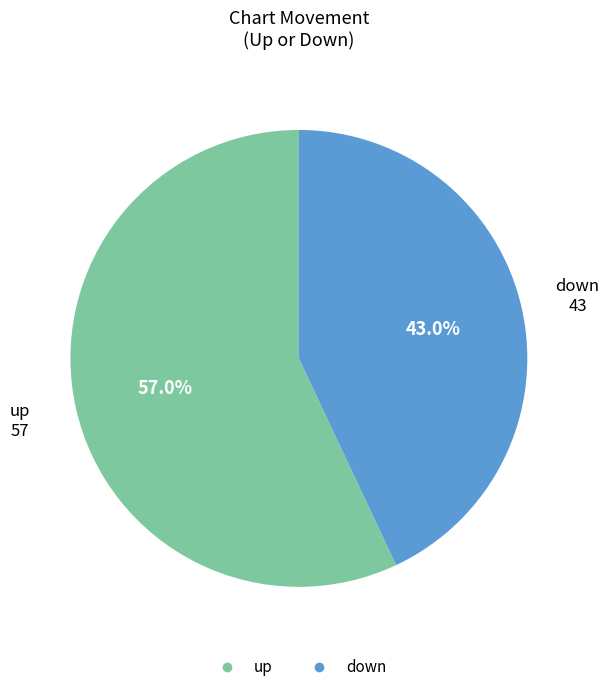

Is there any slice that represents more than half of the pie?

Yes